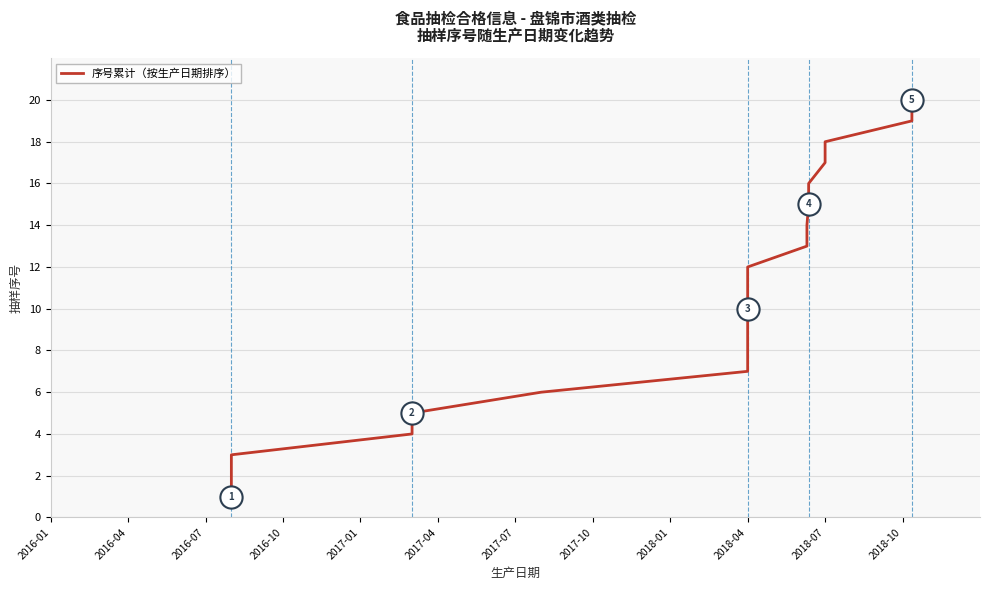

What is the average value?

10